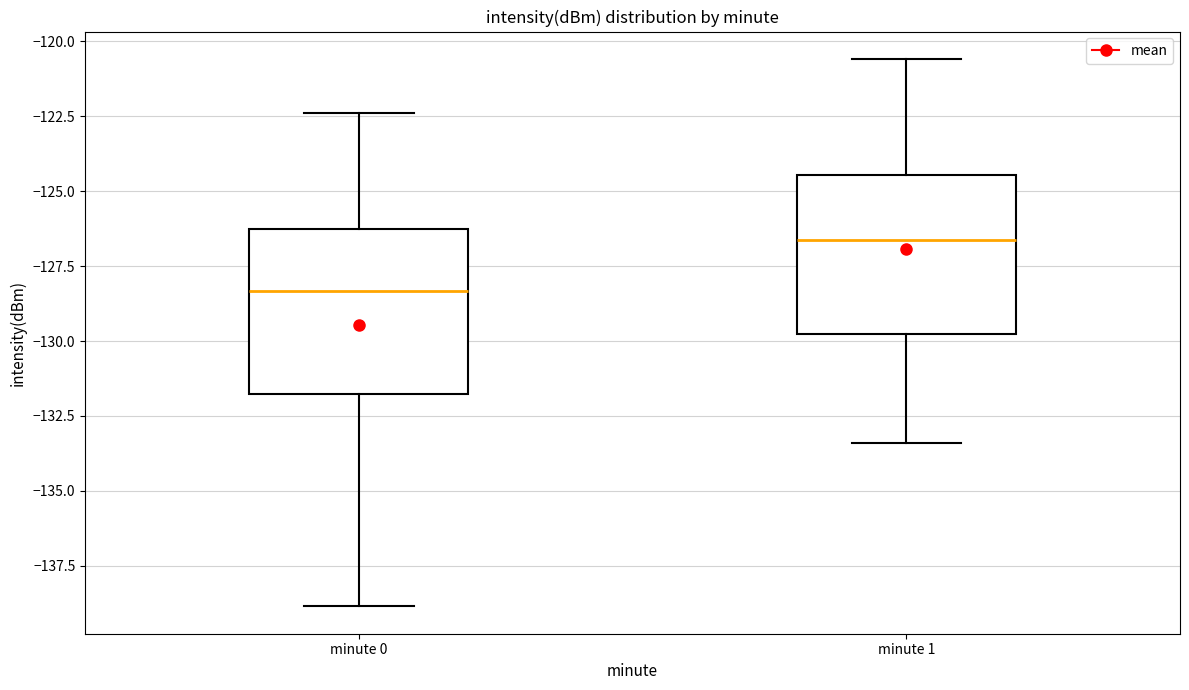

Reading left to right, read every box against the y-axis: the position of its median line, the range the box covers, and the ends of its whiskers. The values are not printed on the chart, so give them approximately, as read against the axis.

minute 0: median -128.5, box -132.0 to -126.5, whiskers -139.0 to -122.5
minute 1: median -126.5, box -130.0 to -124.5, whiskers -133.5 to -120.5